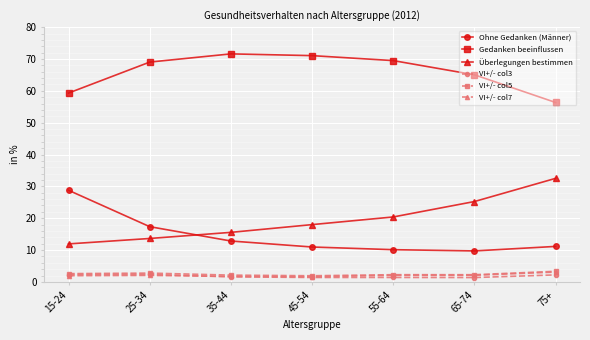

Which series has the largest total across all categories?

Gedanken beeinflussen